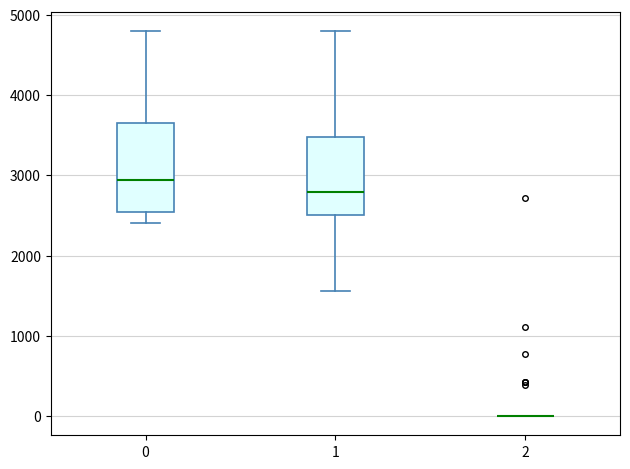

Reading left to right, transcribe this box plot: for each box, give where its median line is, the range the box spans, and where its two whiskers end, as read against the y-axis. The values are not printed on the chart, so give them approximately, as read against the axis.

0: median 2900, box 2500 to 3700, whiskers 2400 to 4800
1: median 2800, box 2500 to 3500, whiskers 1600 to 4800
2: box collapsed to a line at 0, whiskers 0 to 0